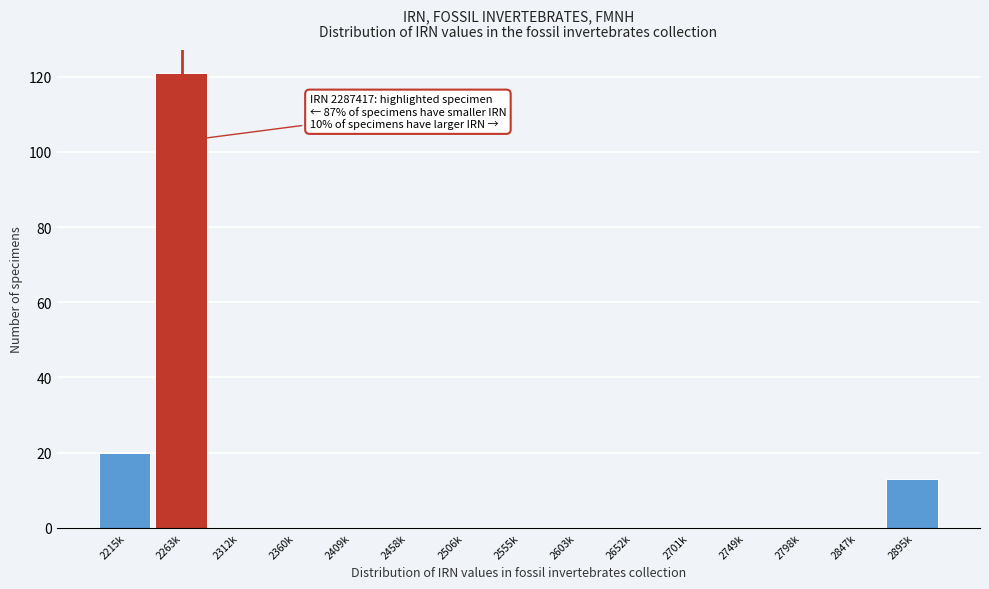

Reading left to right, extract all data points from this chart.

2215k=20	2263k=121	2312k=0	2360k=0	2409k=0	2458k=0	2506k=0	2555k=0	2603k=0	2652k=0	2701k=0	2749k=0	2798k=0	2847k=0	2895k=13